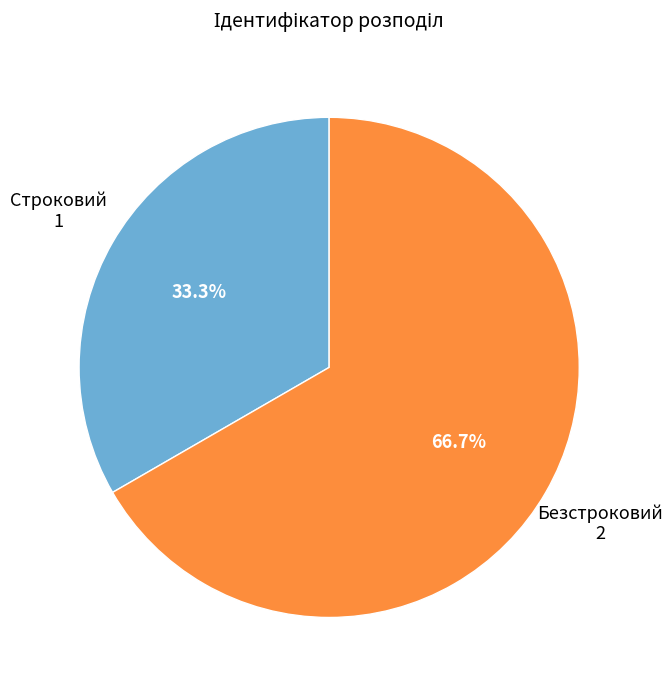

To the nearest percent, what is the combined percentage of Безстроковий and Строковий?

100%